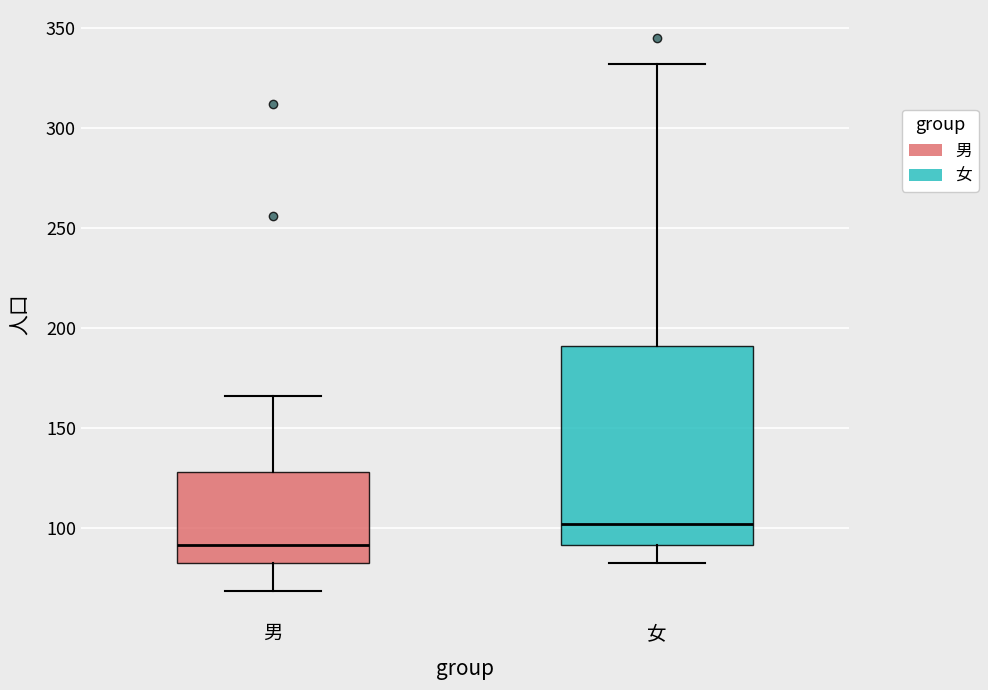

Which box's median line is the highest?

女